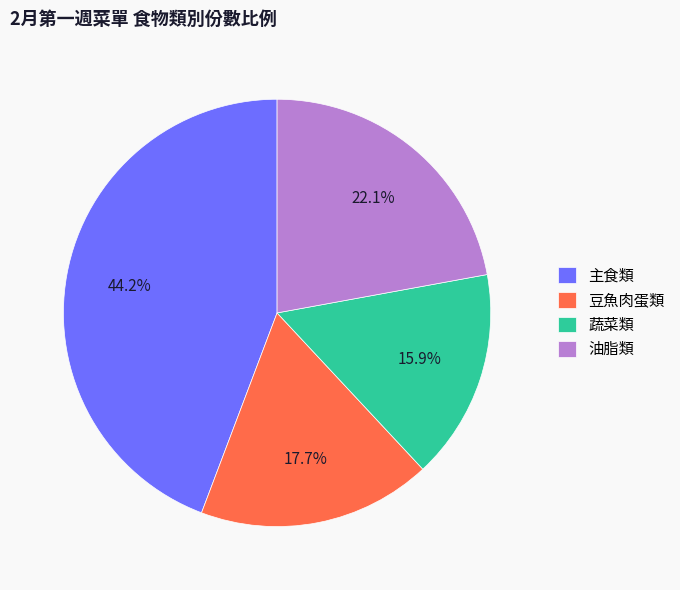

Count the number of slices in the pie.

4